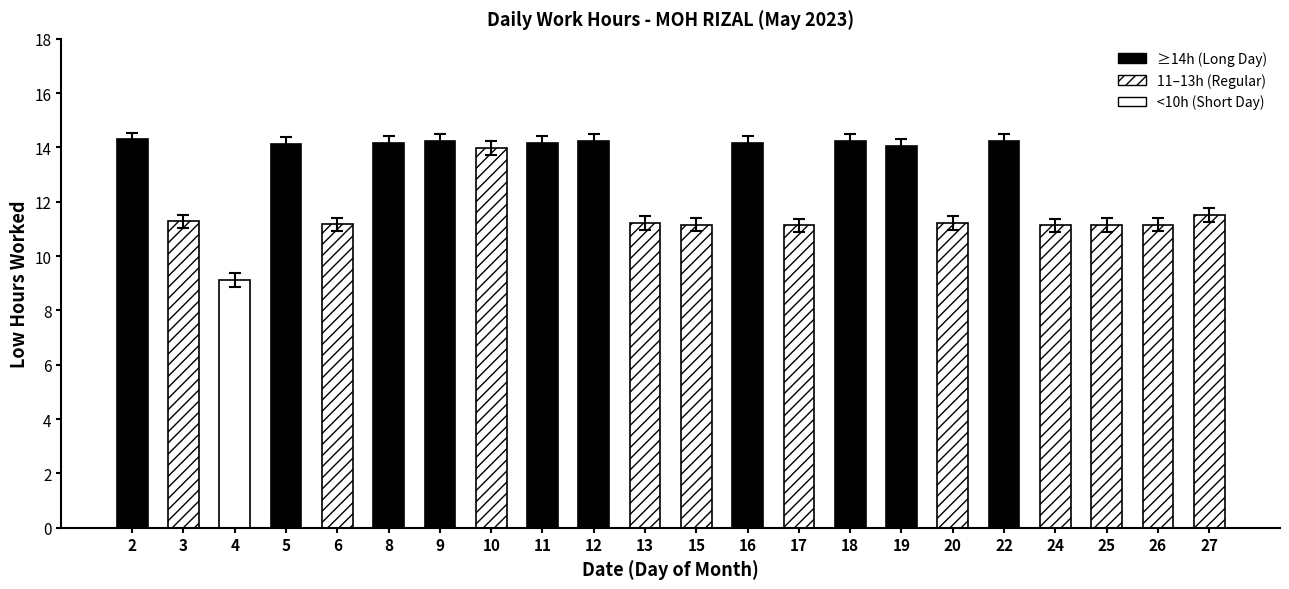

What is the value of the 6th bar from the left?

14.2